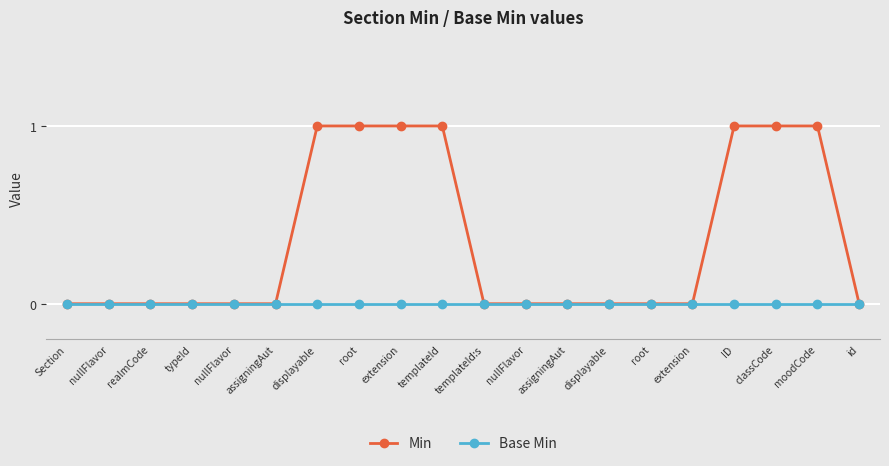

Rank the series at nullFlavor from lowest to highest value.

Min, Base Min